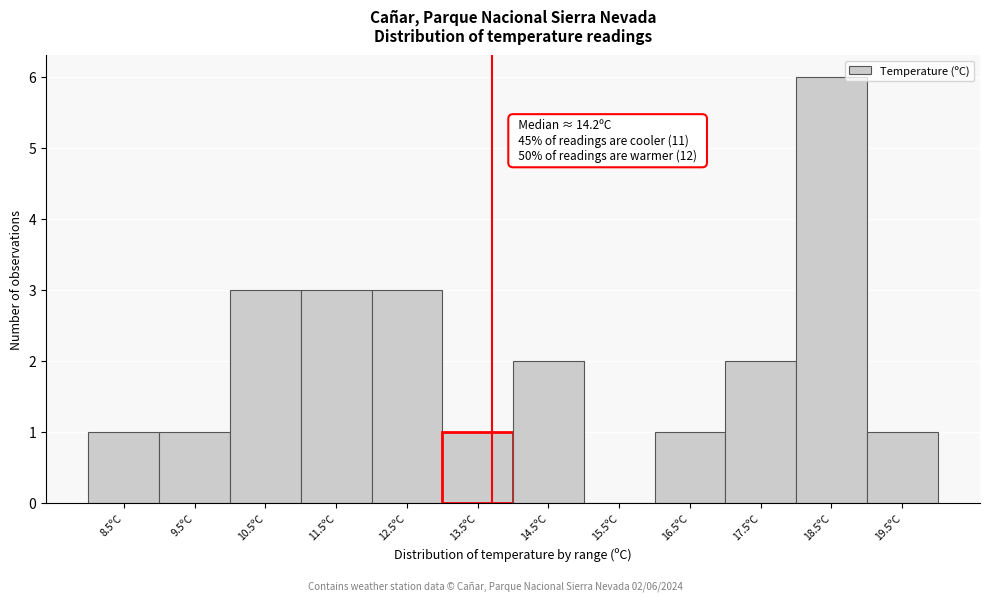

Reading left to right, transcribe all the data shown in this chart.

8.5ºC=1	9.5ºC=1	10.5ºC=3	11.5ºC=3	12.5ºC=3	13.5ºC=1	14.5ºC=2	15.5ºC=0	16.5ºC=1	17.5ºC=2	18.5ºC=6	19.5ºC=1